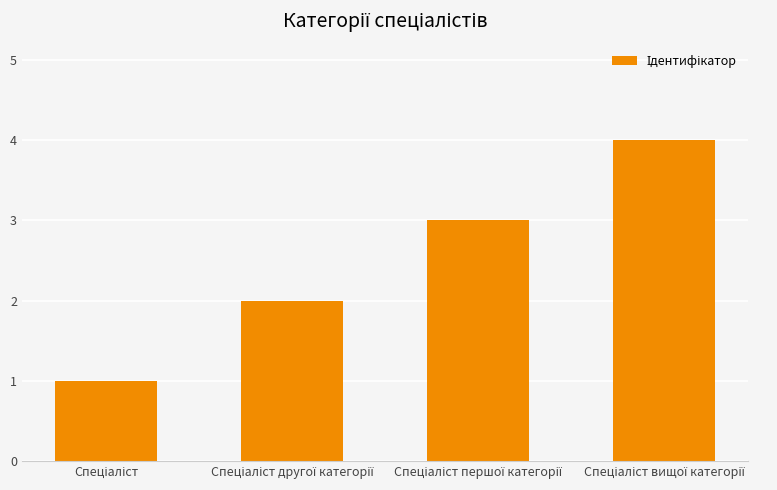

Reading left to right, transcribe all the data shown in this chart.

1	2	3	4